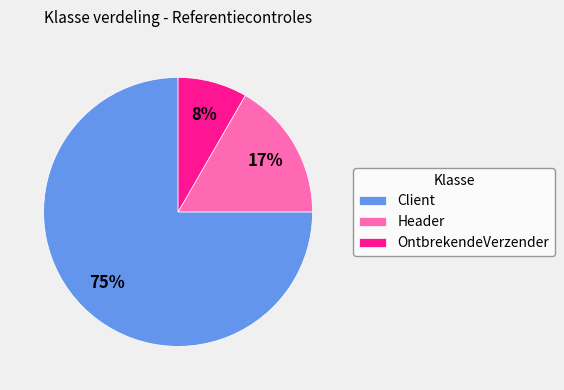

True or false: Client accounts for 53% of the total.

False